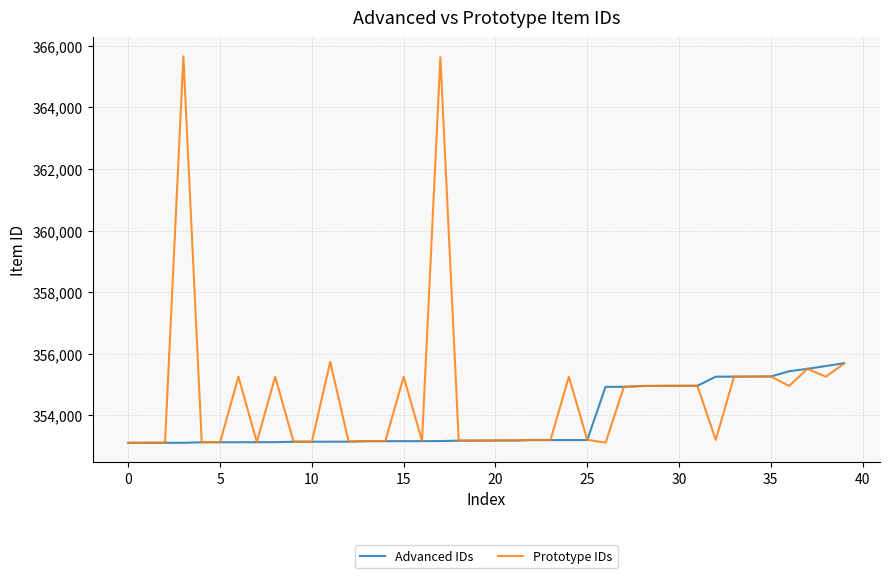

Which series has the largest total across all categories?

Prototype IDs